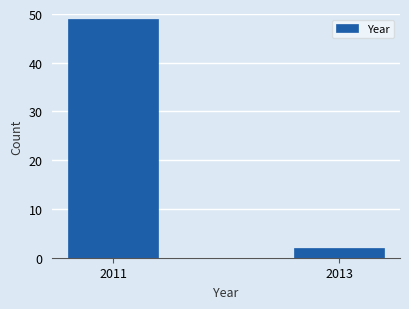

Reading left to right, list all the values displayed in this chart.

49	2